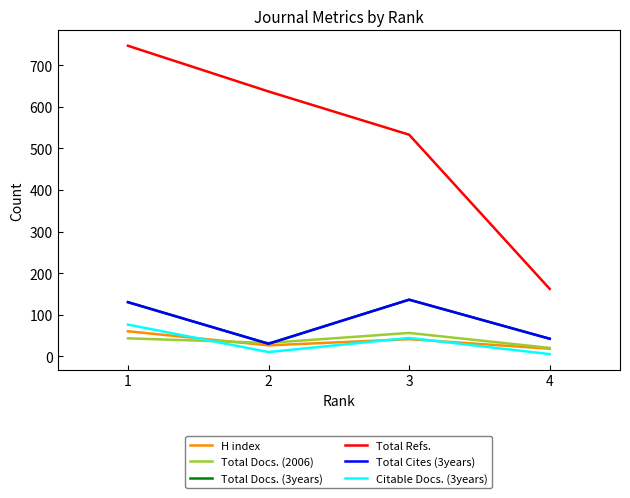

True or false: Total Cites (3years) has a value of 28 at 4.

False